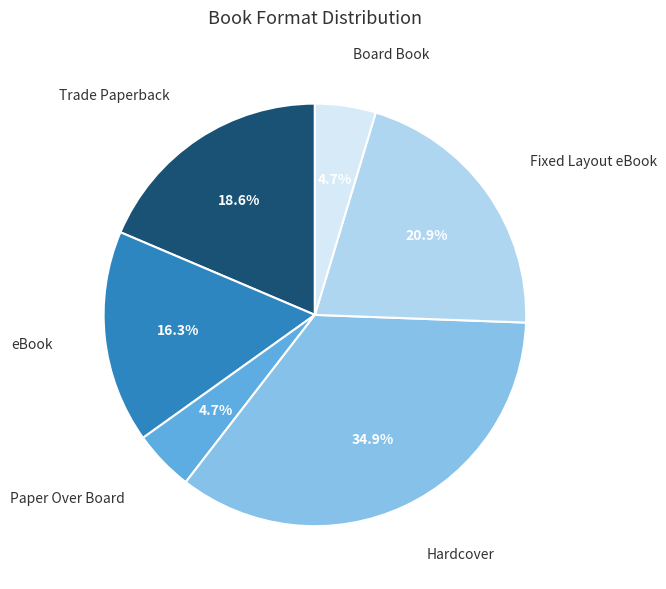

Is there any slice that represents more than half of the pie?

No